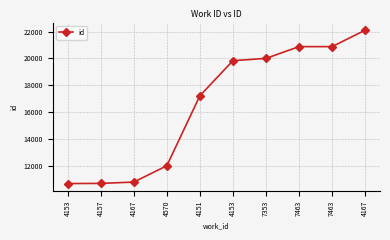

What is the sum of all values?

165137